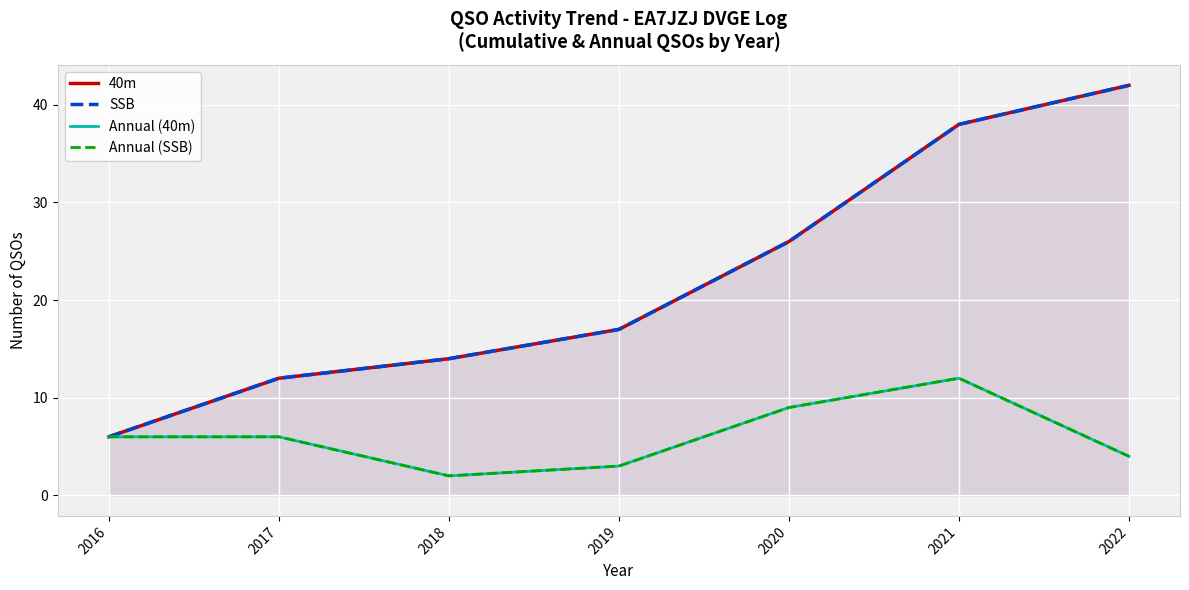

At which category is the sum across all series the highest?

2021